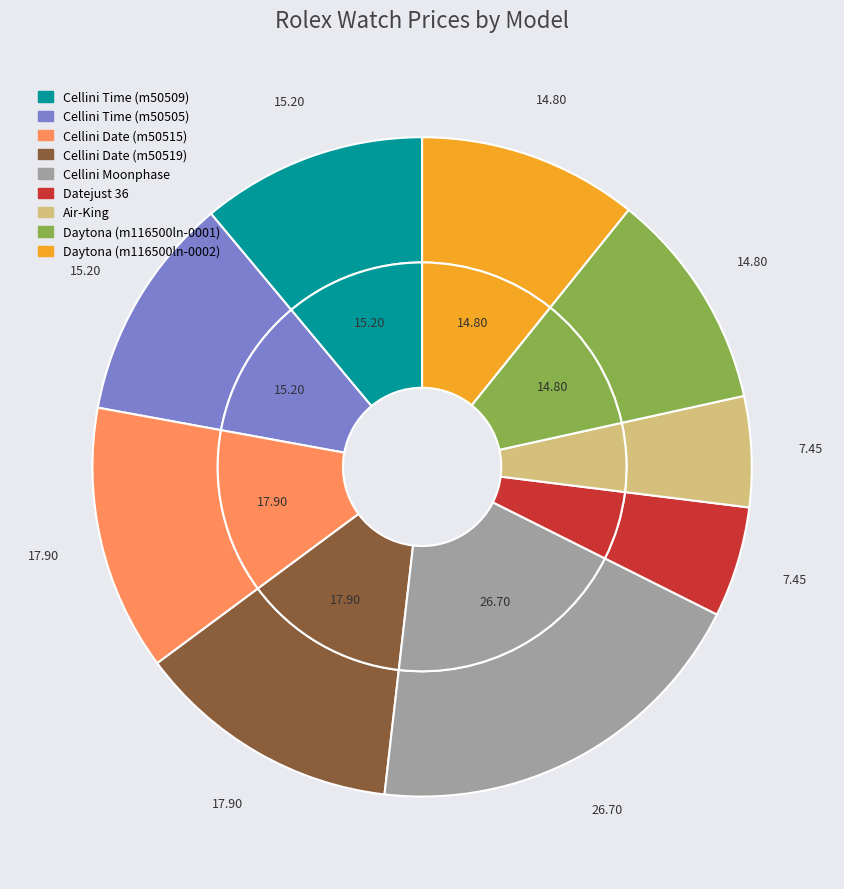

How many slices are in this pie chart?

9